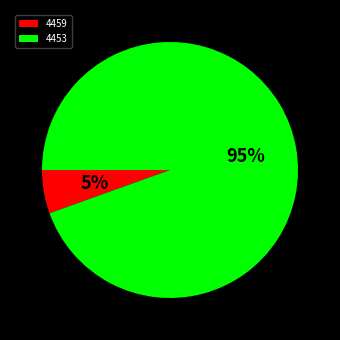

Which category accounts for the majority?

4453